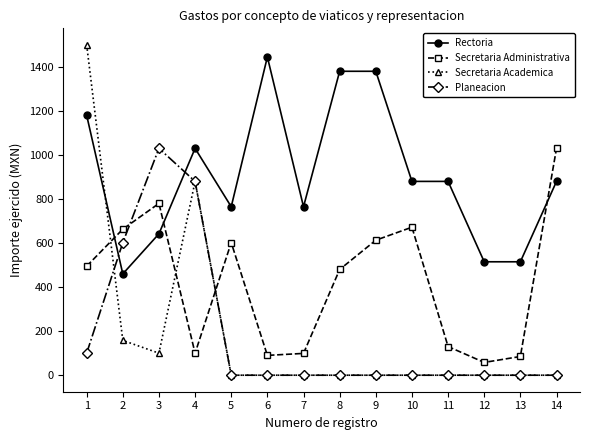

Between which two adjacent categories do Secretaria Administrativa and Planeacion first intersect?

2 and 3